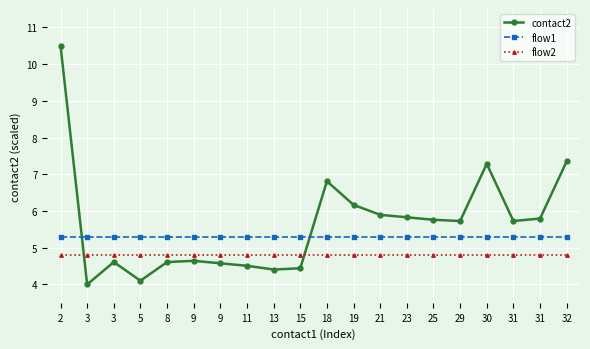

Rank the series by their average value, from highest to lowest.

contact2, flow1, flow2